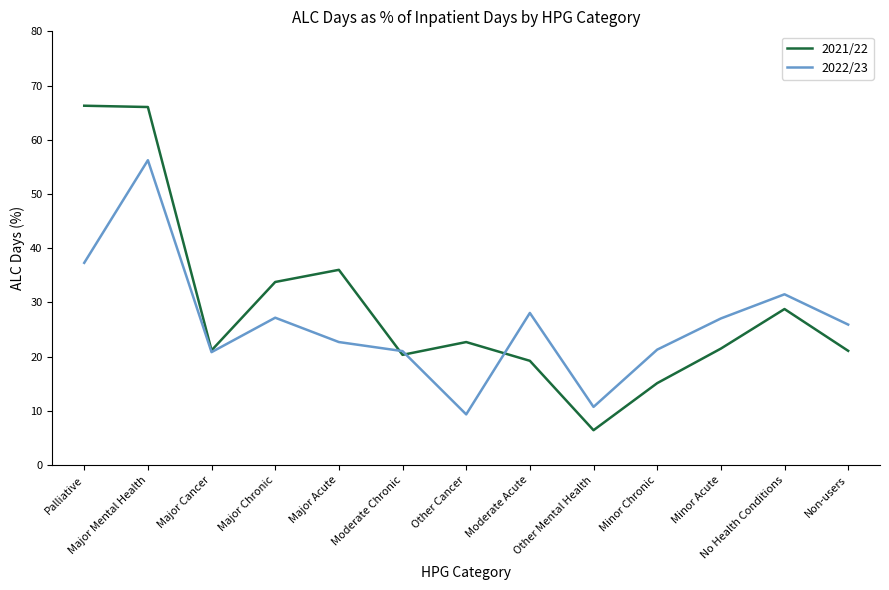

Which series has the largest range (max minus min)?

2021/22